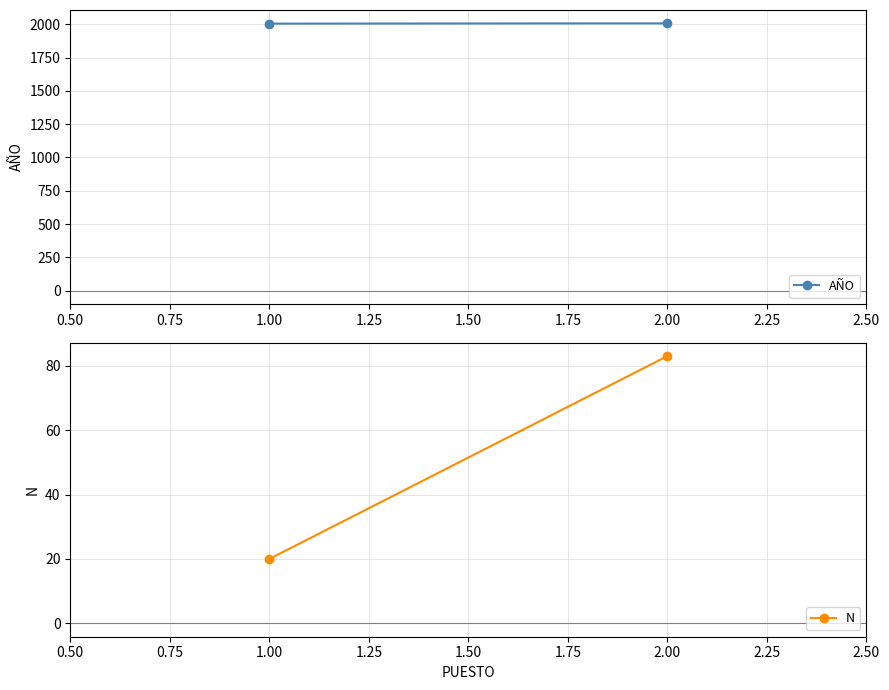

What are all the series names shown in the legend?

AÑO, N